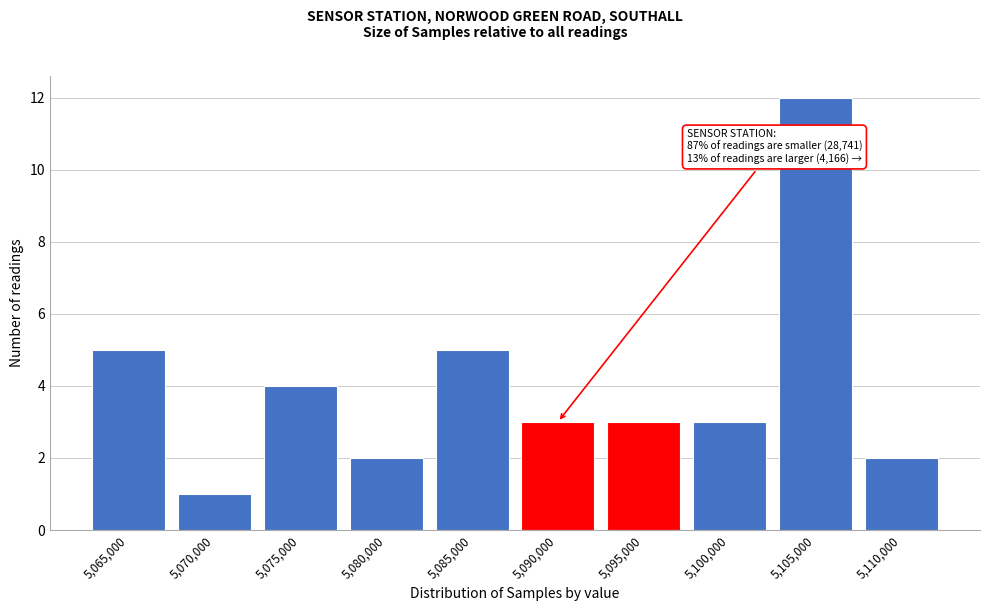

Reading left to right, transcribe all the data shown in this chart.

5,065,000=5	5,070,000=1	5,075,000=4	5,080,000=2	5,085,000=5	5,090,000=3	5,095,000=3	5,100,000=3	5,105,000=12	5,110,000=2